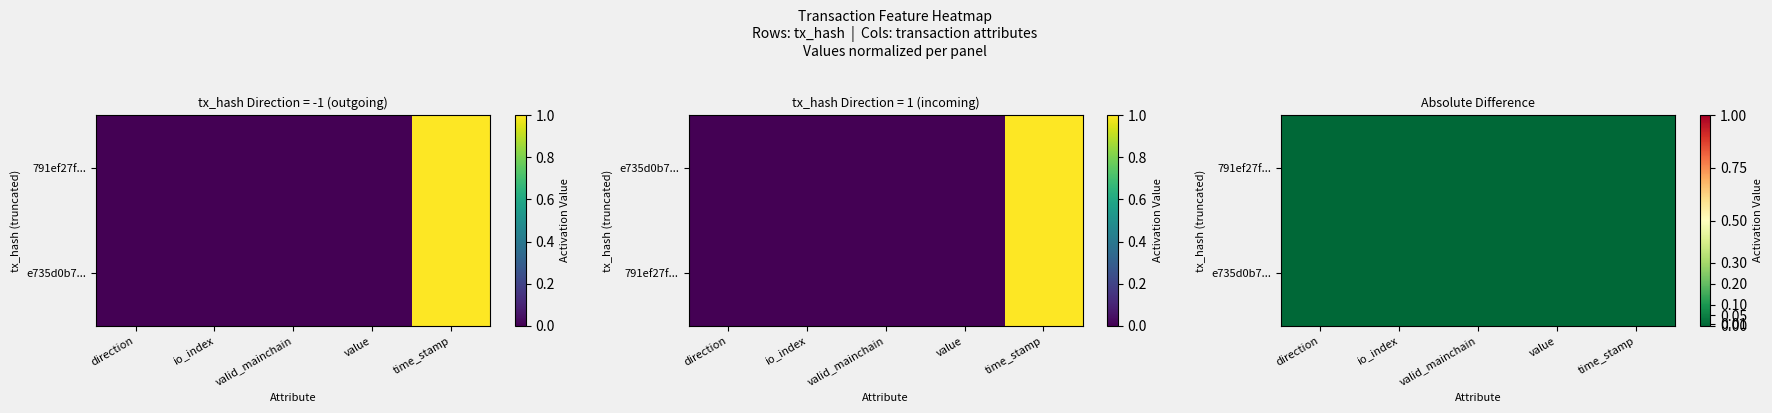

Count the number of categories in the chart.

5